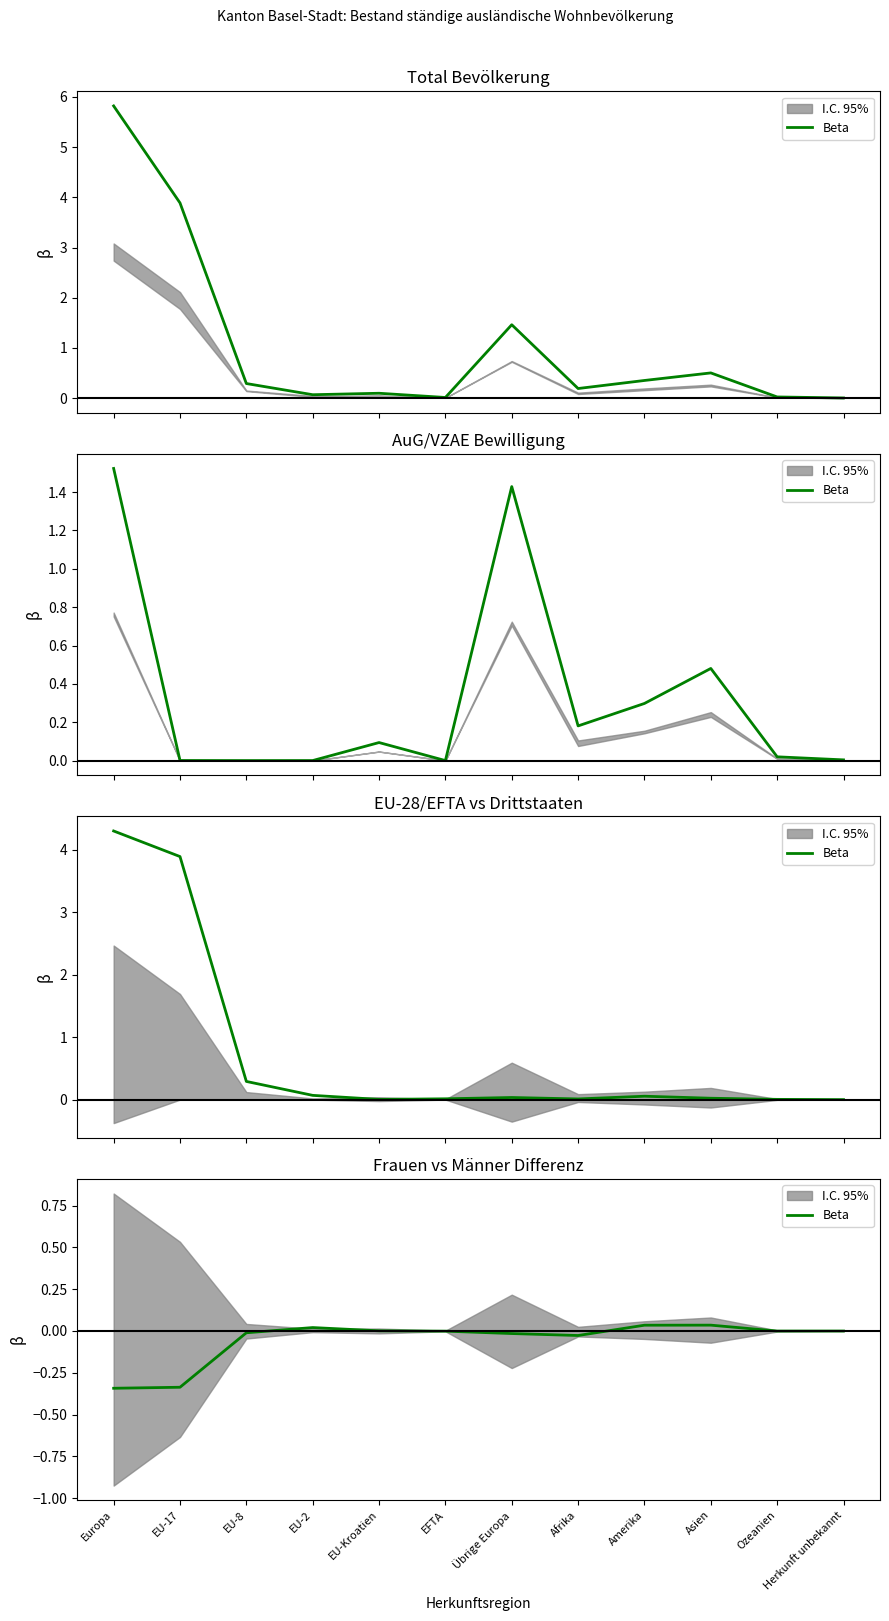

What is the label of the 1st point from the right?

Herkunft unbekannt